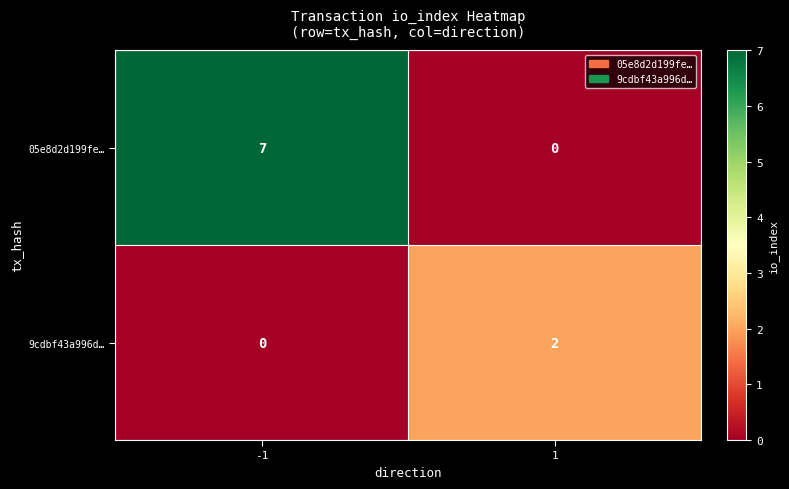

Reading left to right, what are all the values shown in this chart?

05e8d2d199fe…: 7	0
9cdbf43a996d…: 0	2